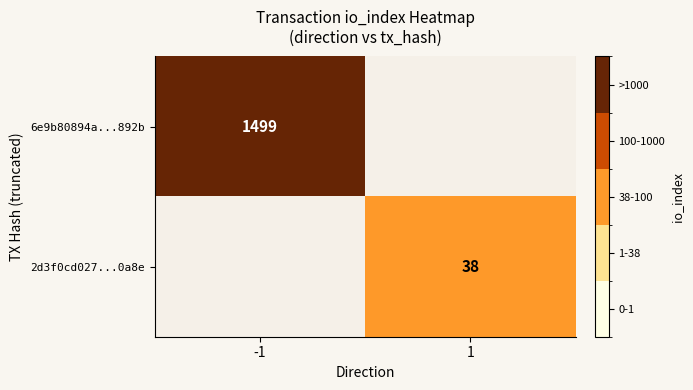

True or false: 2d3f0cd027...0a8e has a value of 38 at 1.

True